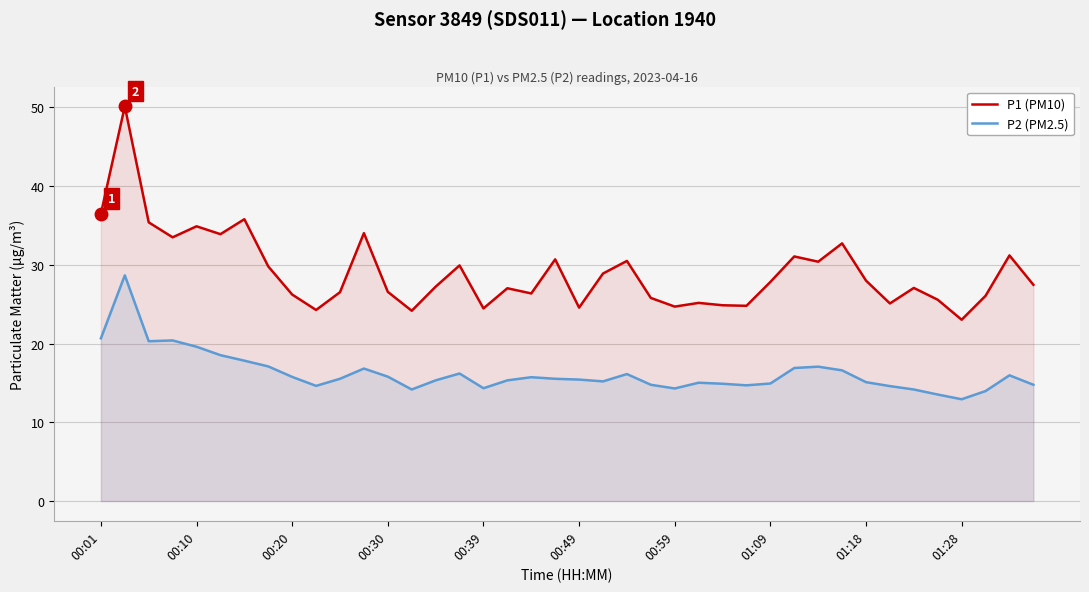

Reading left to right, what are all the values shown in this chart?

P1 (PM10): 36.5	50.1	35.4	33.5	34.9	33.9	35.8	29.8	26.2	24.3	26.5	34.0	26.6	24.2	27.2	29.9	24.5	27.0	26.4	30.7	24.6	28.9	30.5	25.8	24.7	25.2	24.9	24.8	27.8	31.1	30.4	32.7	28.0	25.1	27.1	25.6	23.0	26.1	31.2	27.5
P2 (PM2.5): 20.7	28.7	20.3	20.4	19.6	18.5	17.8	17.1	15.8	14.6	15.5	16.8	15.8	14.2	15.3	16.2	14.3	15.3	15.7	15.5	15.4	15.2	16.1	14.8	14.3	15.0	14.9	14.7	14.9	16.9	17.1	16.6	15.1	14.6	14.2	13.5	12.9	14.0	16.0	14.8